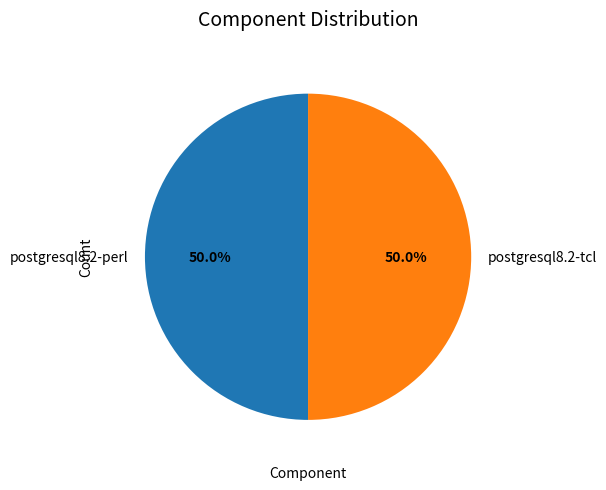

What is the total percentage of postgresql8.2-perl and postgresql8.2-tcl?

100.0%